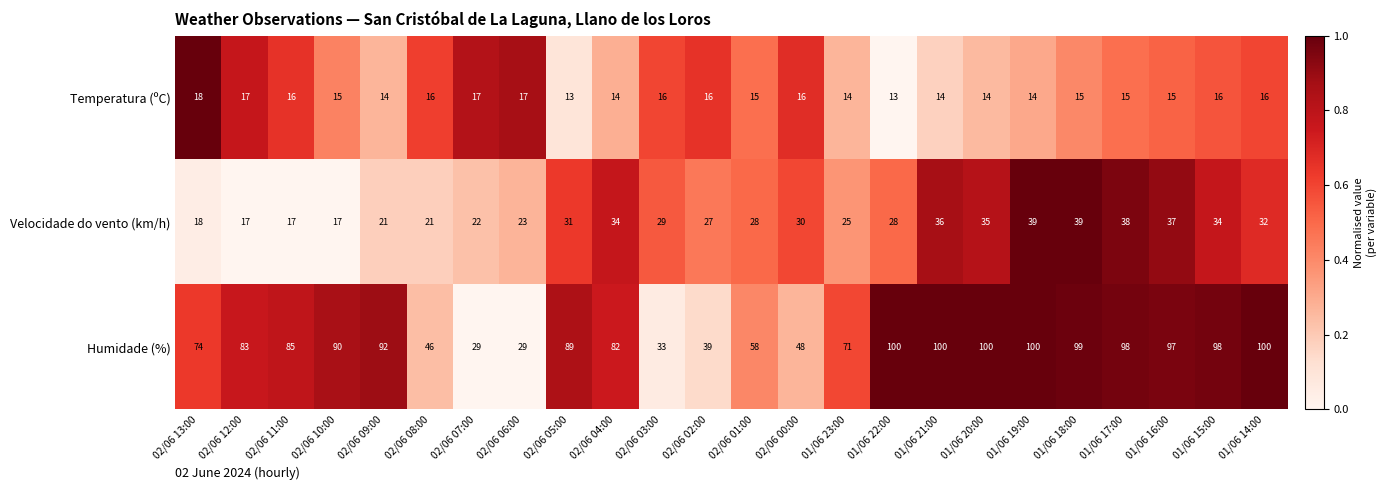

The Humidade (%) series shows 153 at 01/06 16:00. True or false?

False